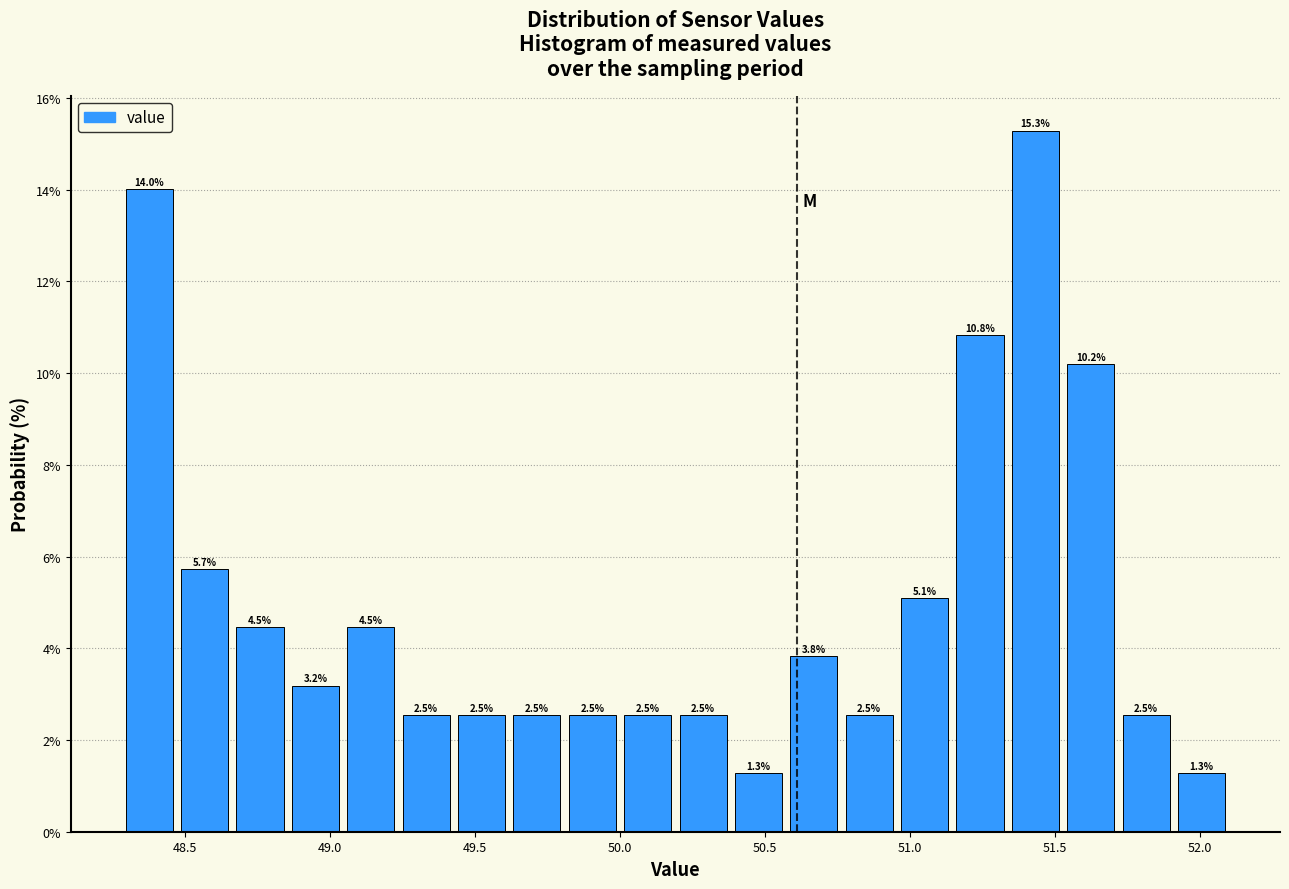

Read against the x-axis, roughly where is the centre of the tallest bar?

51.45